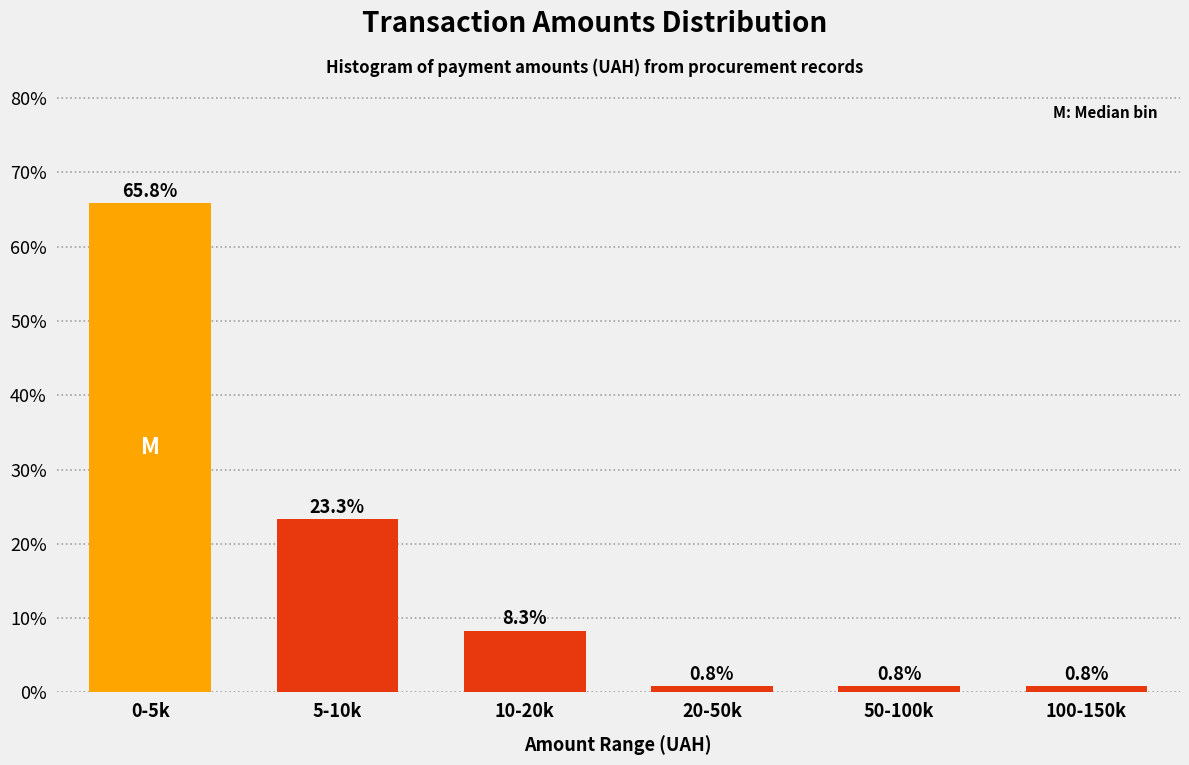

Reading left to right, what are all the values shown in this chart?

65.8	23.3	8.3	0.8	0.8	0.8